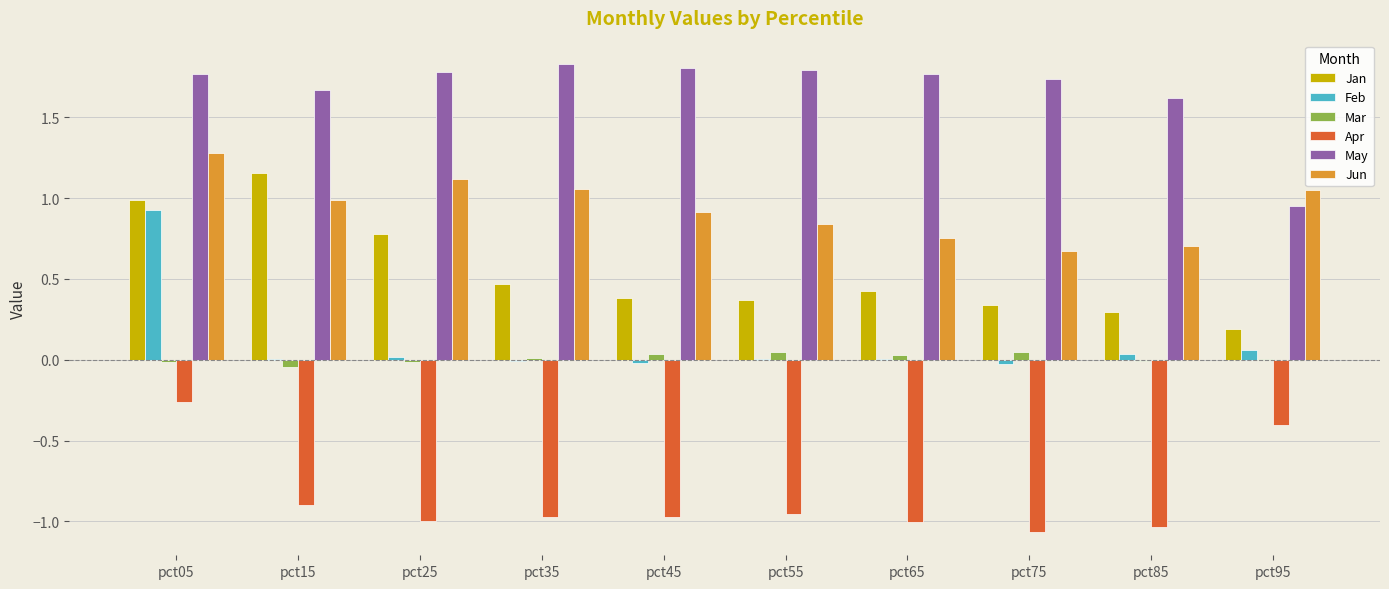

What is the sum of all Jan values?

5.4